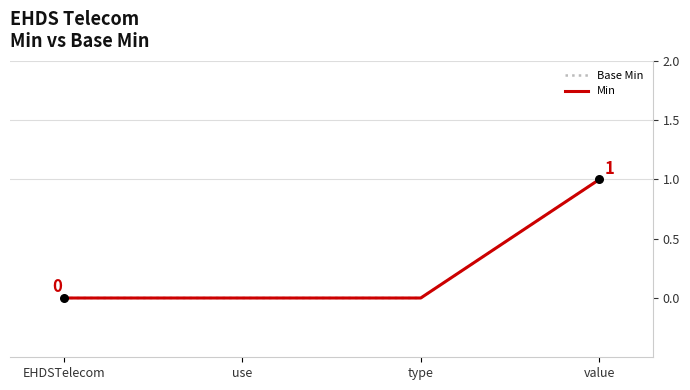

Is the value of Min at value greater than the value of Base Min at value?

No